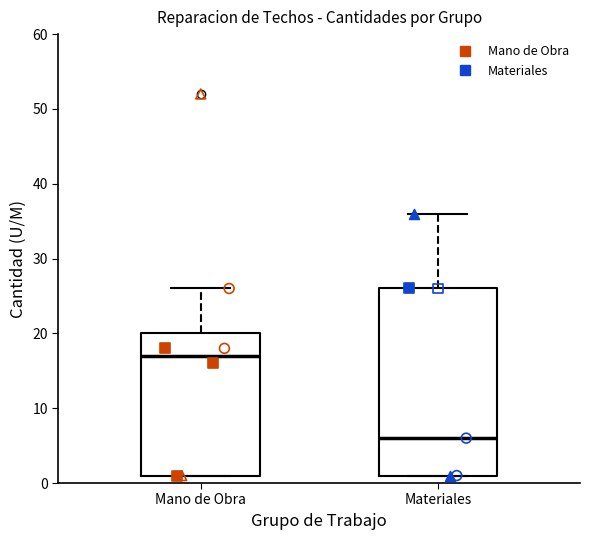

Comparing the boxes themselves (not the whiskers), which one is the tallest?

Materiales